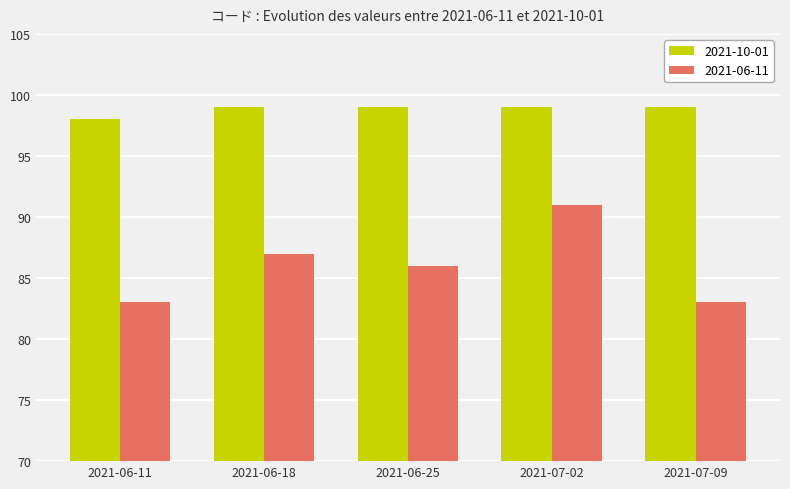

What is the average value of the 2021-06-11 series?

86